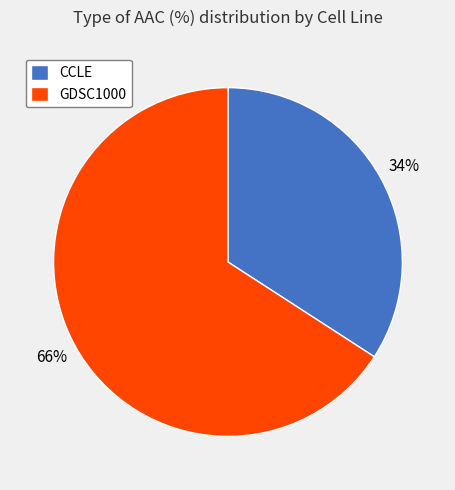

Is there a majority slice in this chart?

Yes